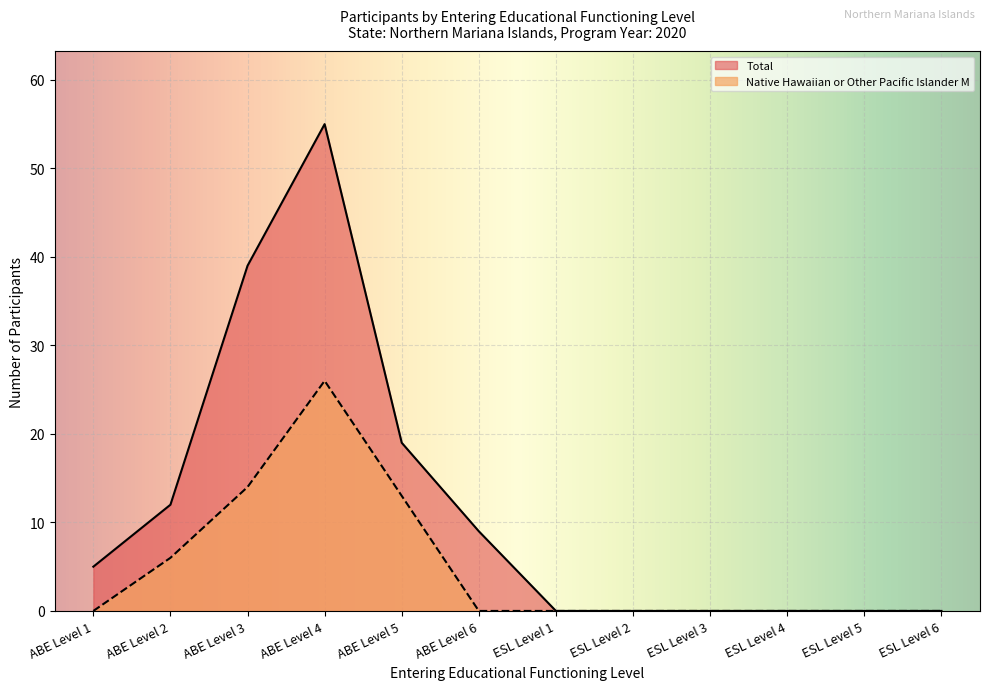

Rank the categories by Total value from highest to lowest.

ABE Level 4, ABE Level 3, ABE Level 5, ABE Level 2, ABE Level 6, ABE Level 1, ESL Level 1, ESL Level 2, ESL Level 3, ESL Level 4, ESL Level 5, ESL Level 6